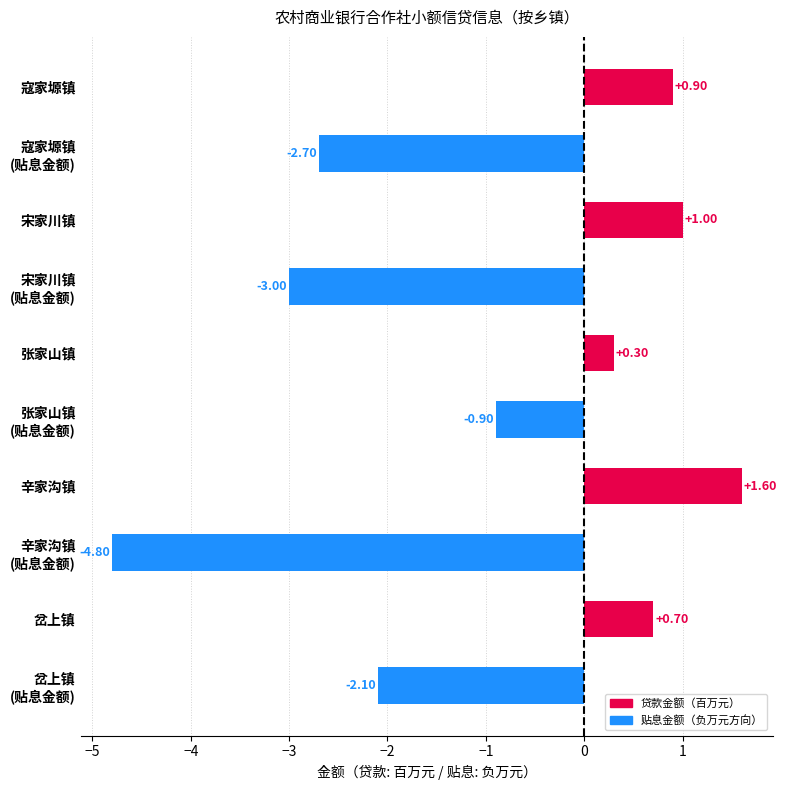

What is the difference between the maximum and second lowest values?

4.6